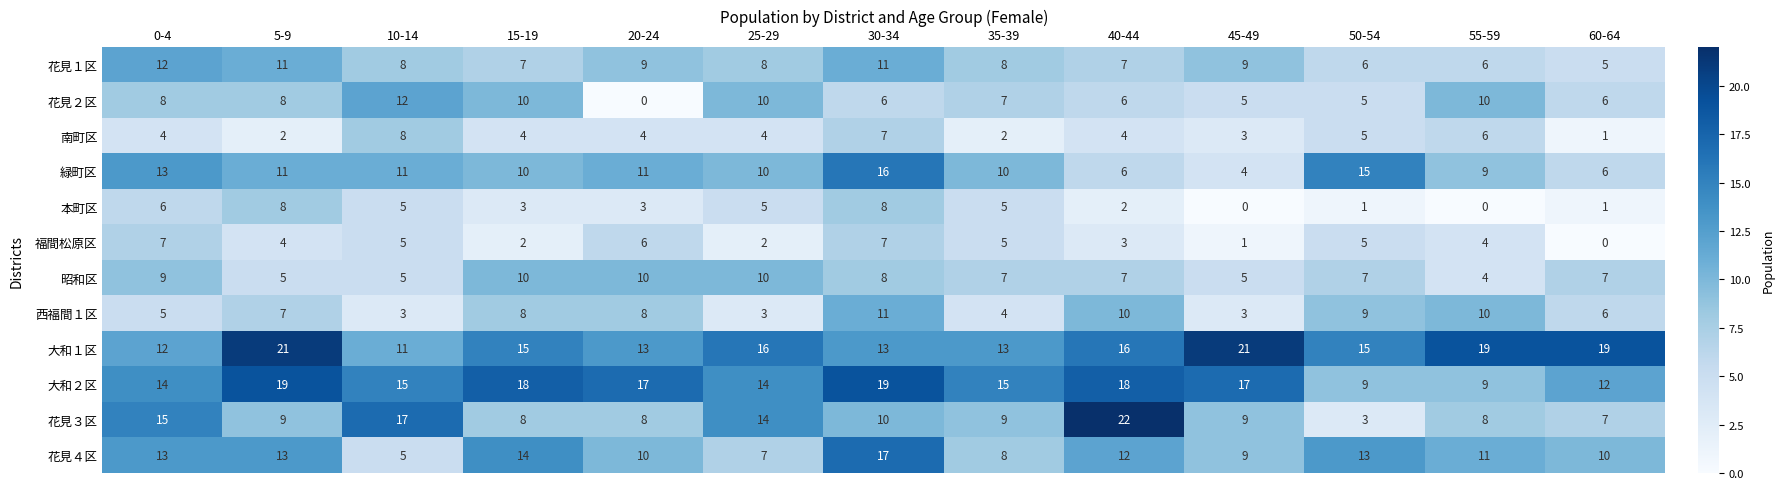

What is the difference between the highest and lowest values at 20-24?

17